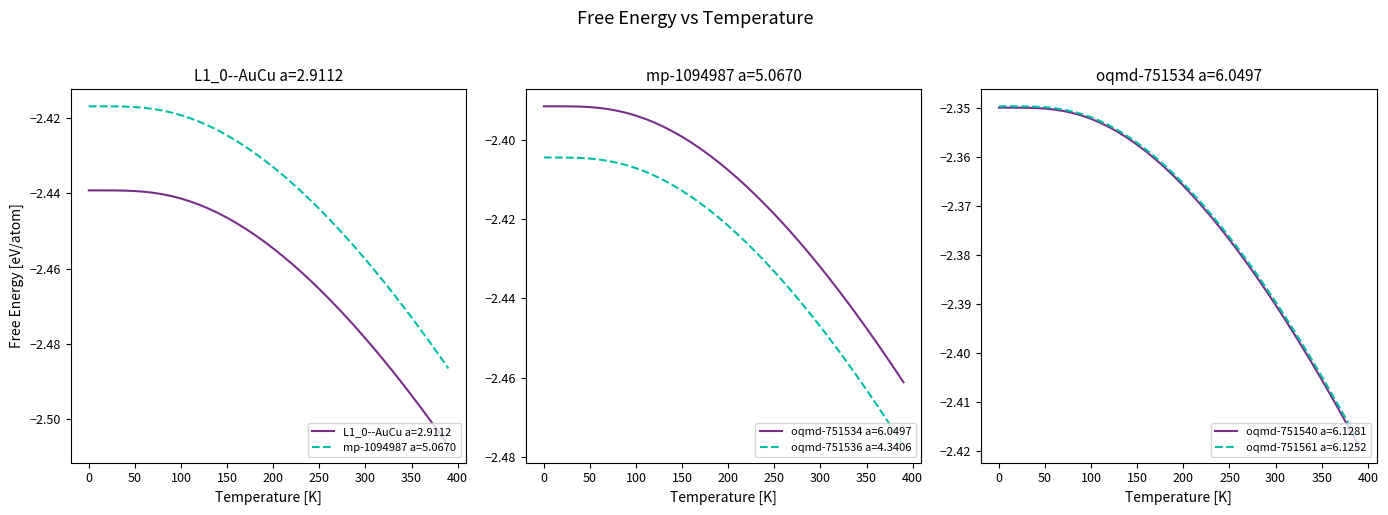

What is the label of the 31st point from the left?

300